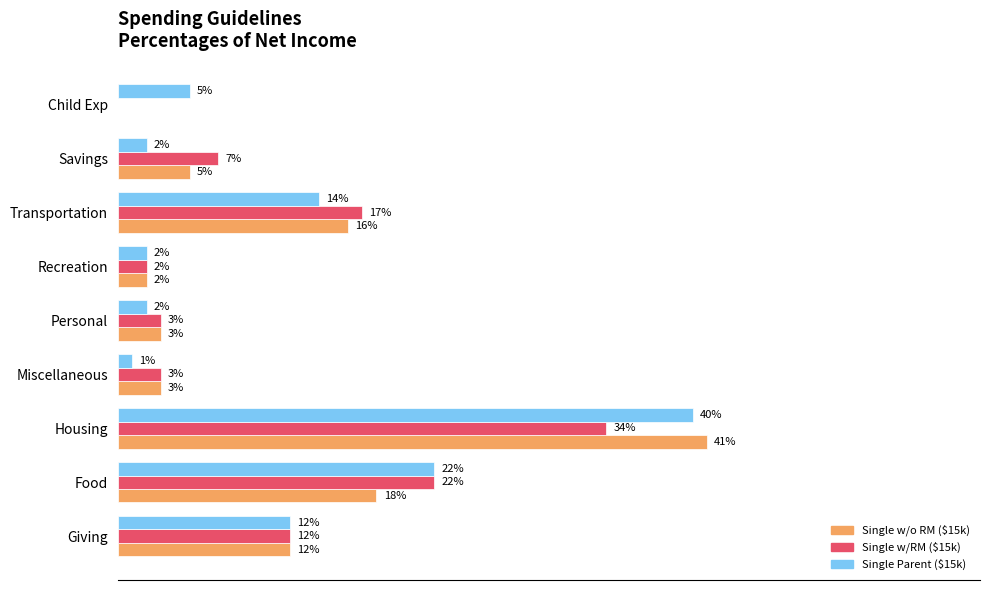

Between Giving and Housing, which series saw the biggest shift?

Single w/o RM ($15k)